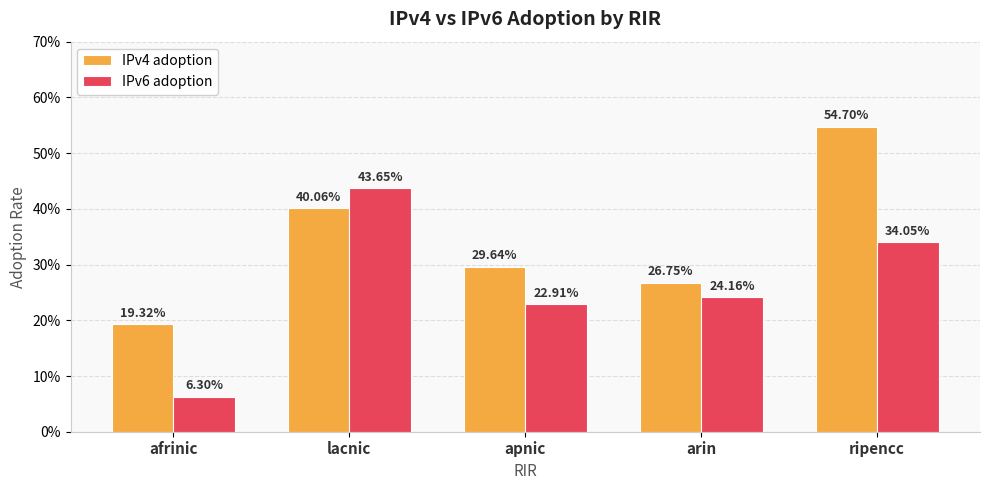

Rank the series at arin from lowest to highest value.

IPv6 adoption, IPv4 adoption